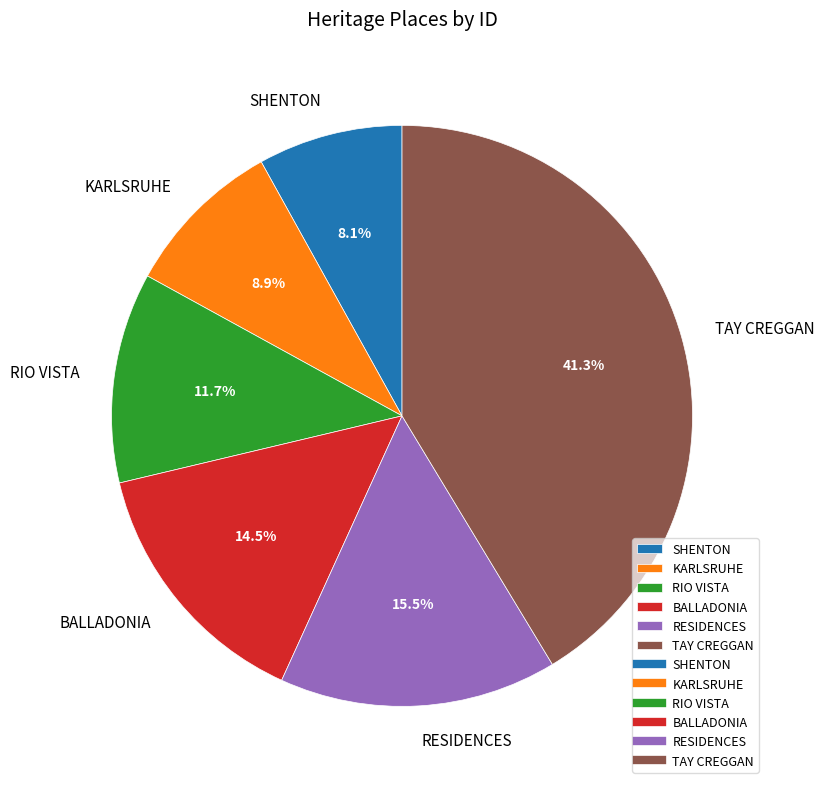

What is the ratio of the value at SHENTON to the value at RIO VISTA?

0.7